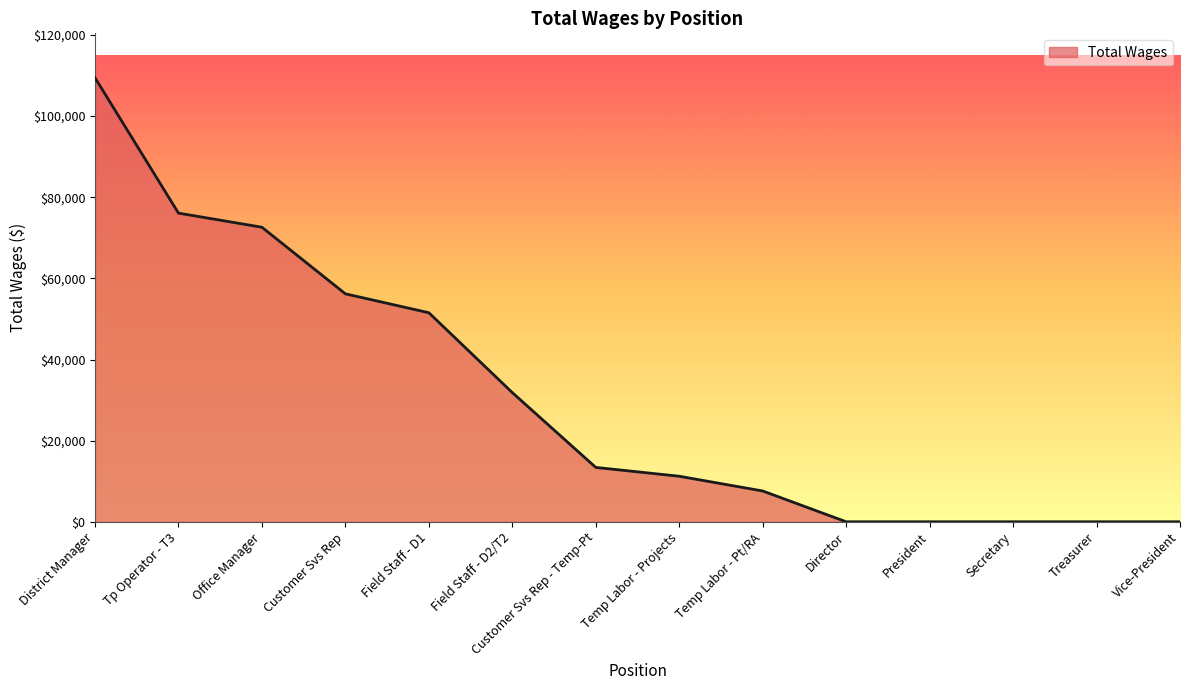

Where is the data nearest to the value 54730?

Customer Svs Rep